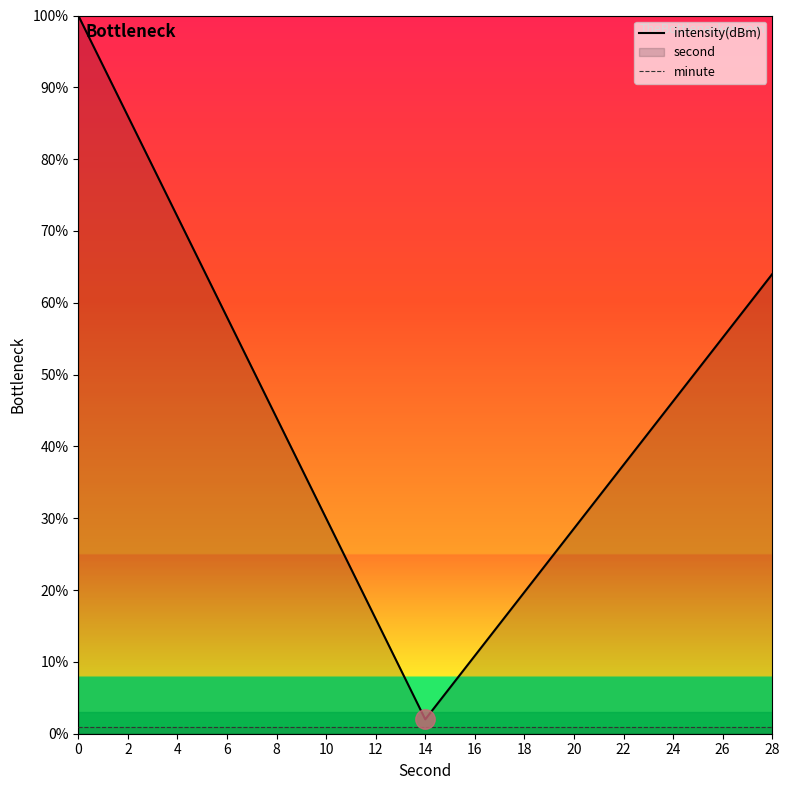

True or false: intensity(dBm) and minute cross at least once.

False